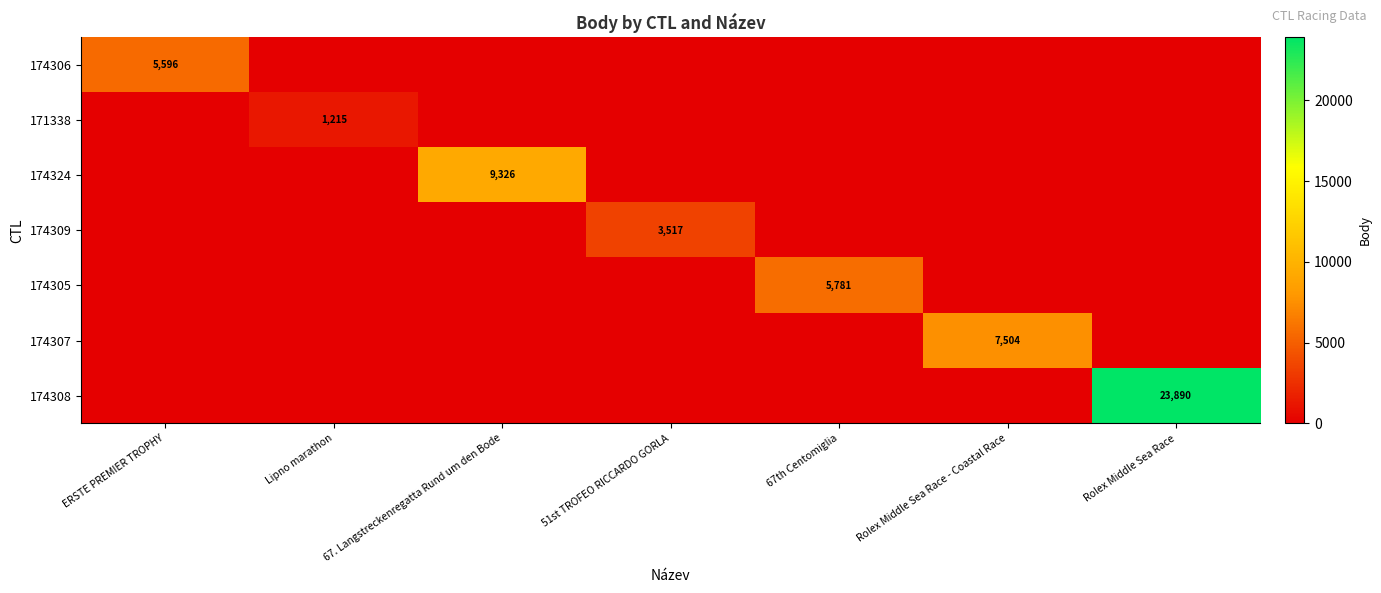

True or false: 174306 has a value of -2343 at 67. Langstreckenregatta Rund um den Bode.

False